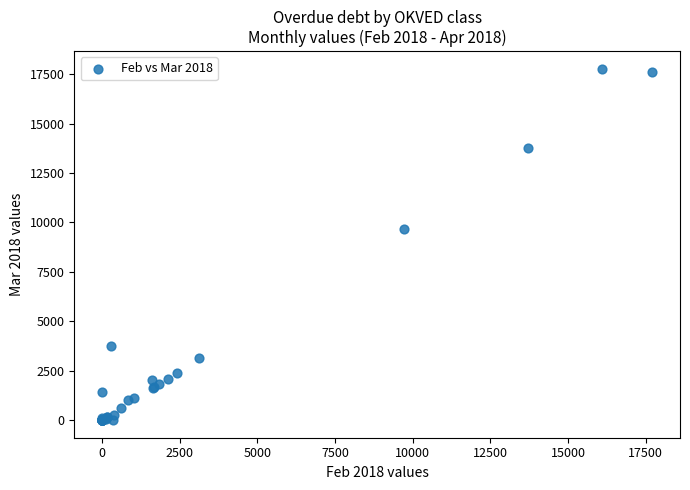

What Y value in the scatter plot is closest to 8888?

9676